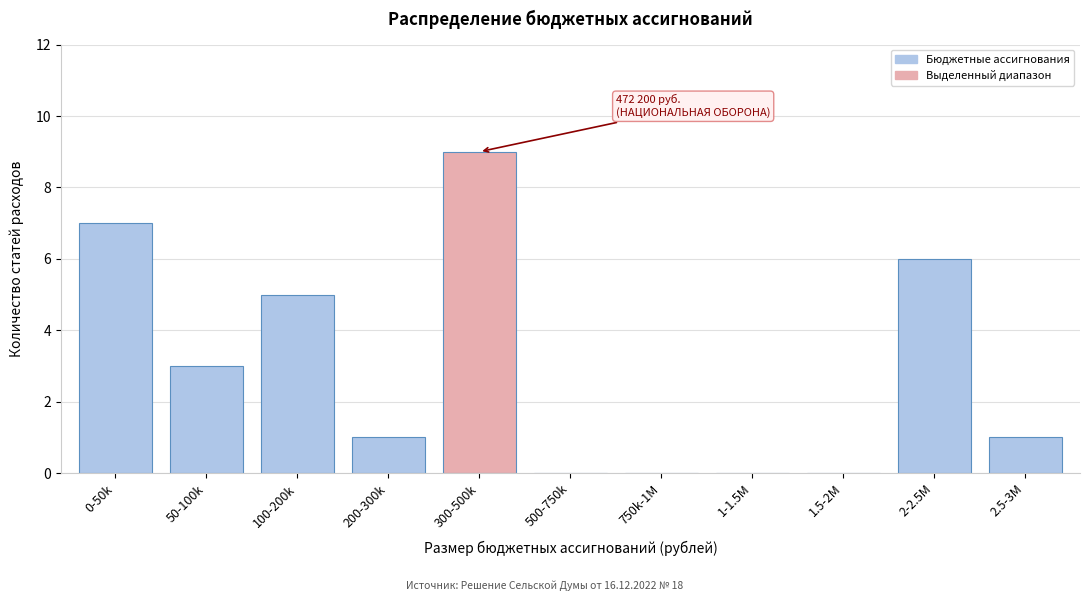

Reading right to left, what are all the values shown in this chart?

2.5-3M=1	2-2.5M=6	1.5-2M=0	1-1.5M=0	750k-1M=0	500-750k=0	300-500k=9	200-300k=1	100-200k=5	50-100k=3	0-50k=7